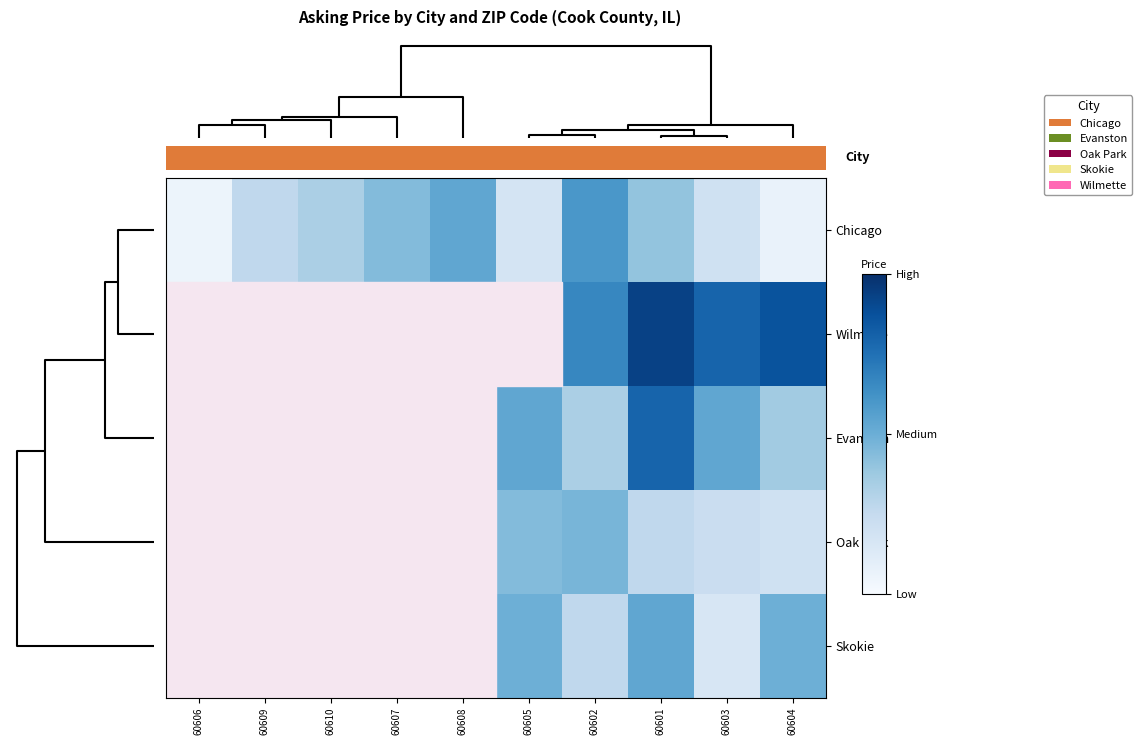

What is the total value across all series at 60603?

2190000.0